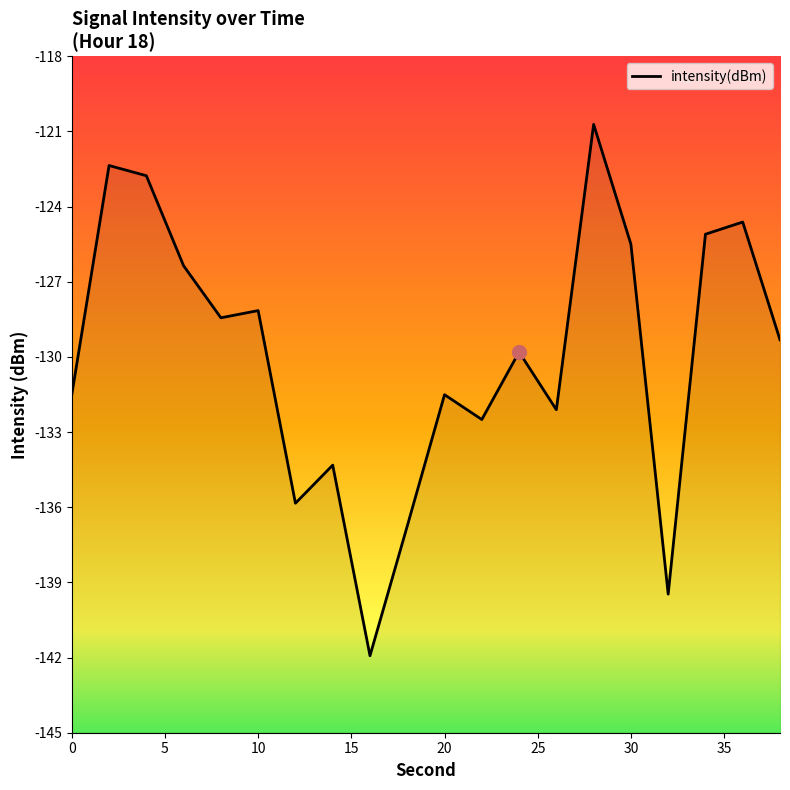

What is the difference between the values at 32 and 26?

7.4